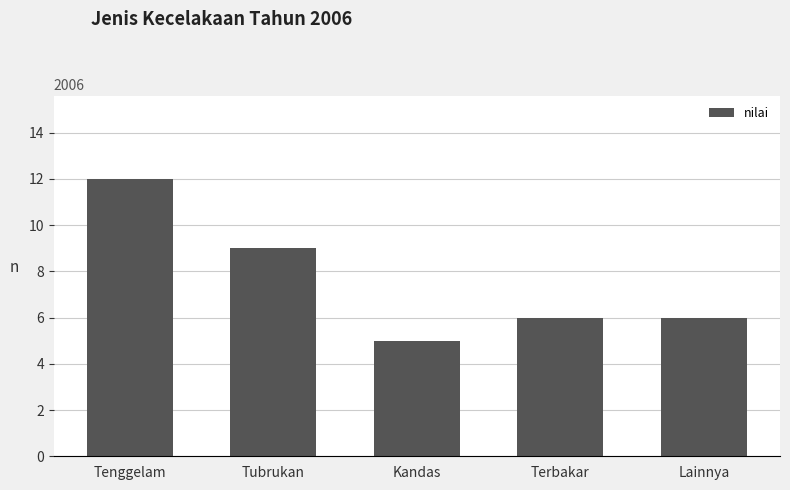

What is the difference between the second highest and minimum values?

4